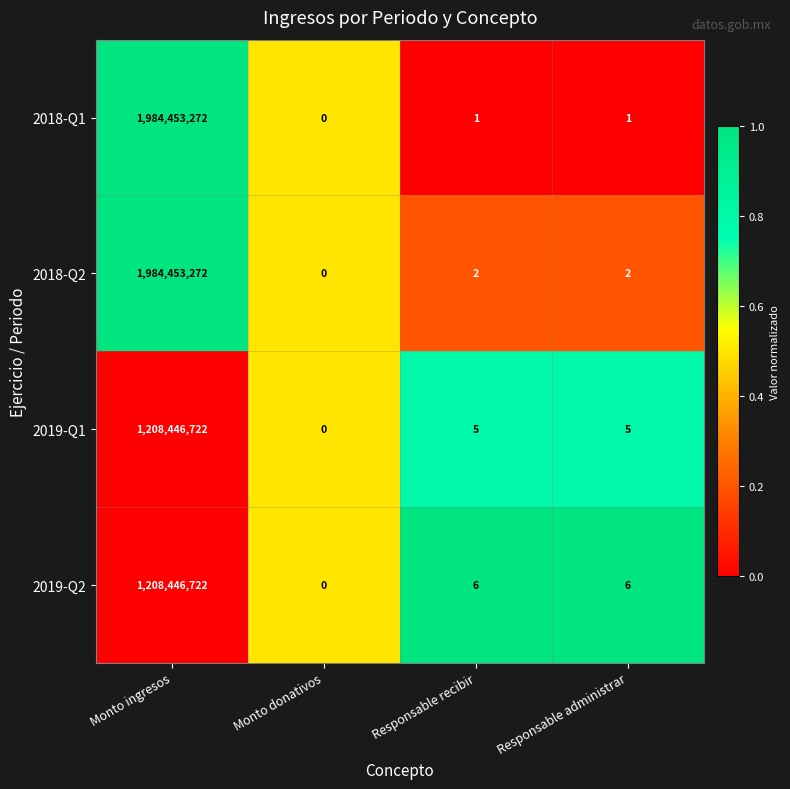

Reading right to left, list all the values displayed in this chart.

2018-Q1: Responsable administrar=1	Responsable recibir=1	Monto donativos=0	Monto ingresos=1984453272
2018-Q2: Responsable administrar=2	Responsable recibir=2	Monto donativos=0	Monto ingresos=1984453272
2019-Q1: Responsable administrar=5	Responsable recibir=5	Monto donativos=0	Monto ingresos=1208446722
2019-Q2: Responsable administrar=6	Responsable recibir=6	Monto donativos=0	Monto ingresos=1208446722